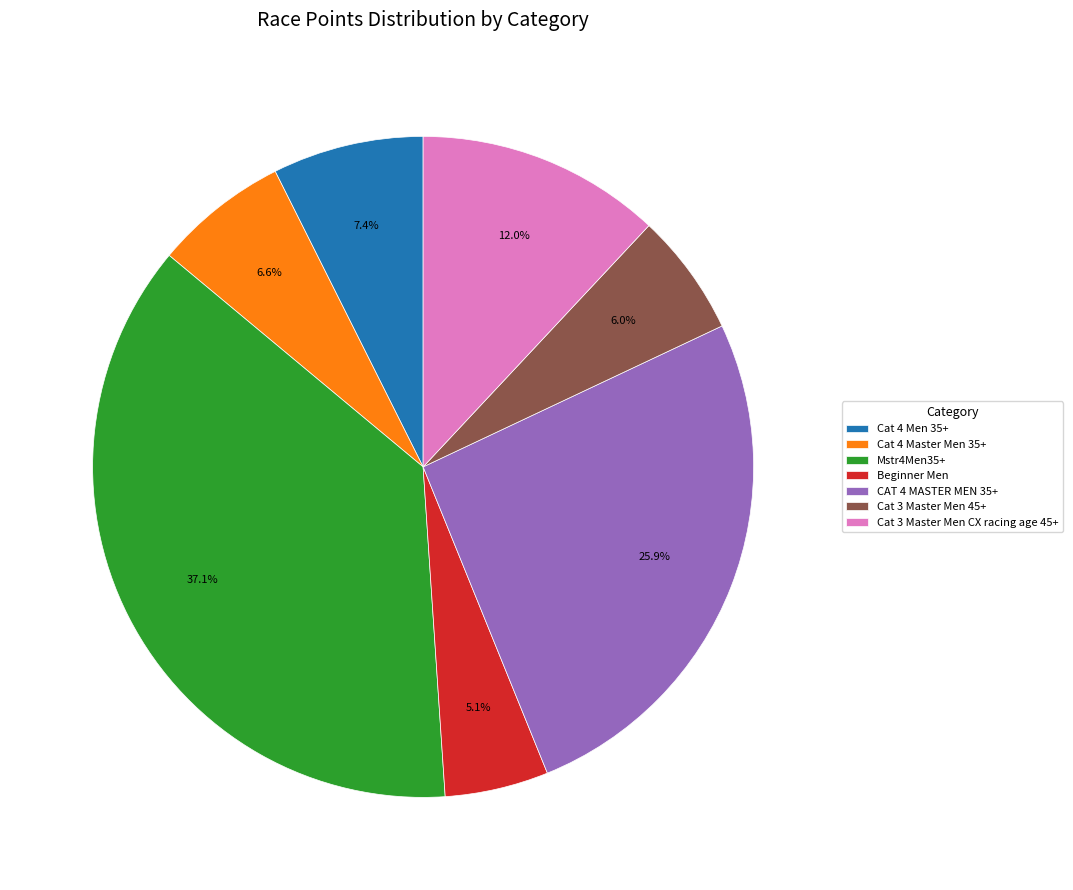

Is Cat 3 Master Men 45+ the majority of the pie?

No